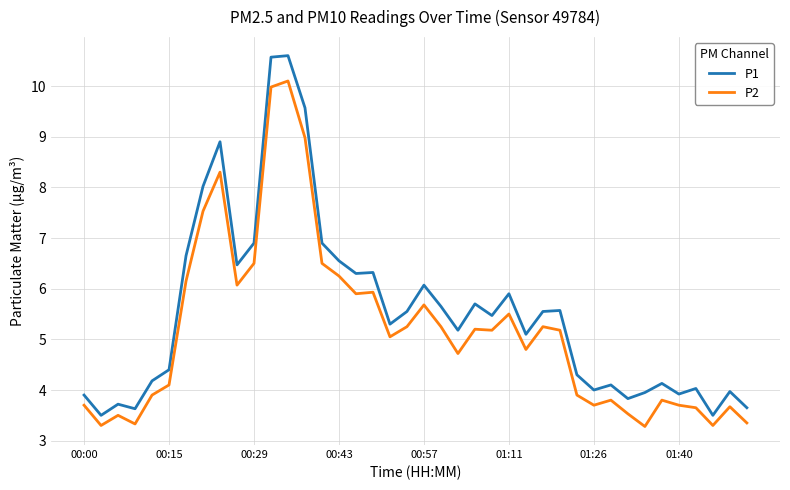

Which series has the widest spread of values?

P1